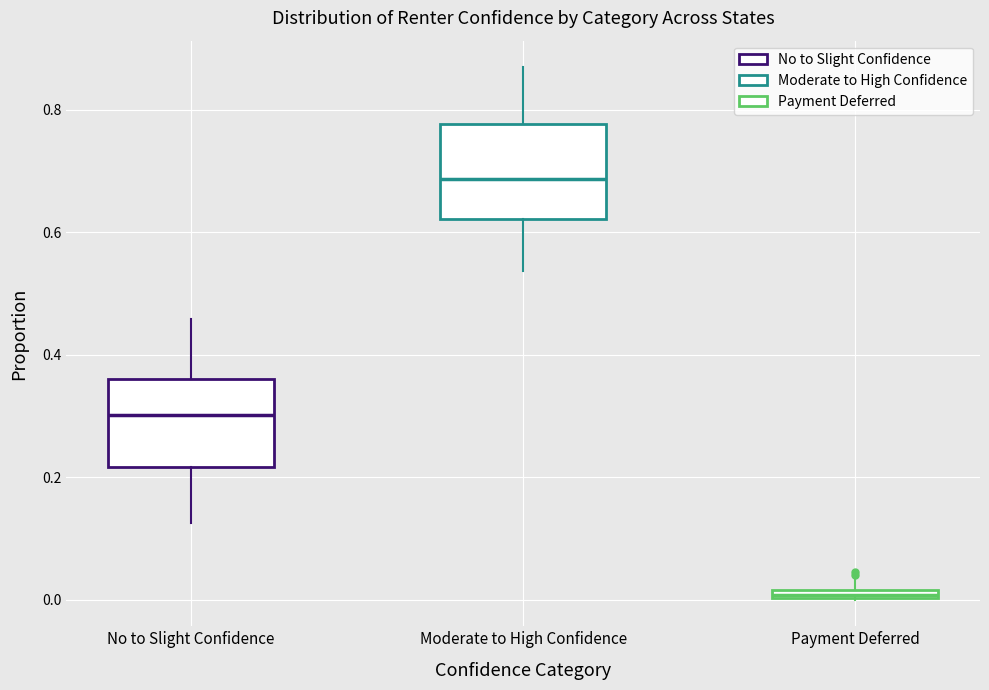

Which box's median line is the highest?

Moderate to High Confidence